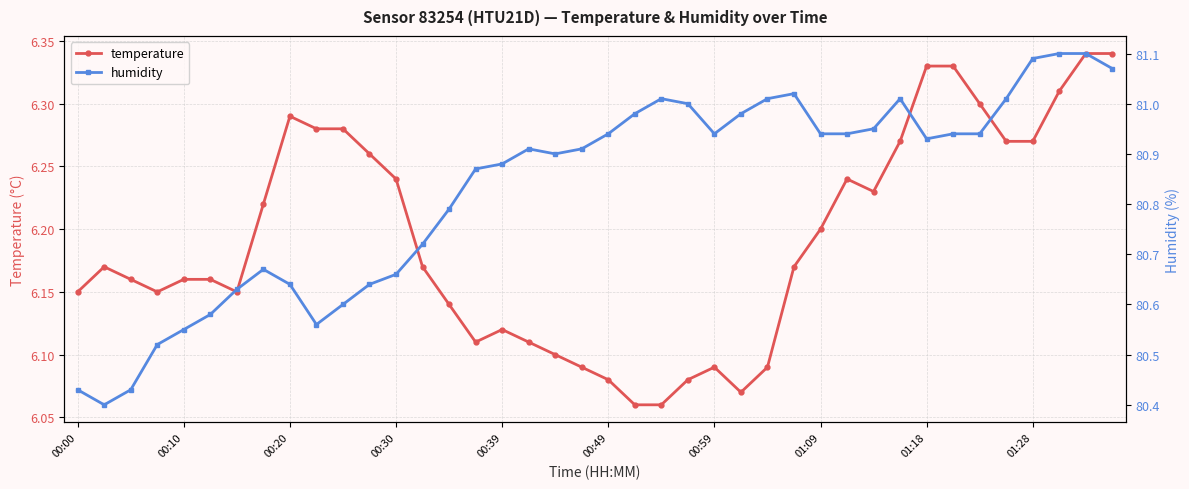

The temperature series shows 9.6 at 00:20. True or false?

False